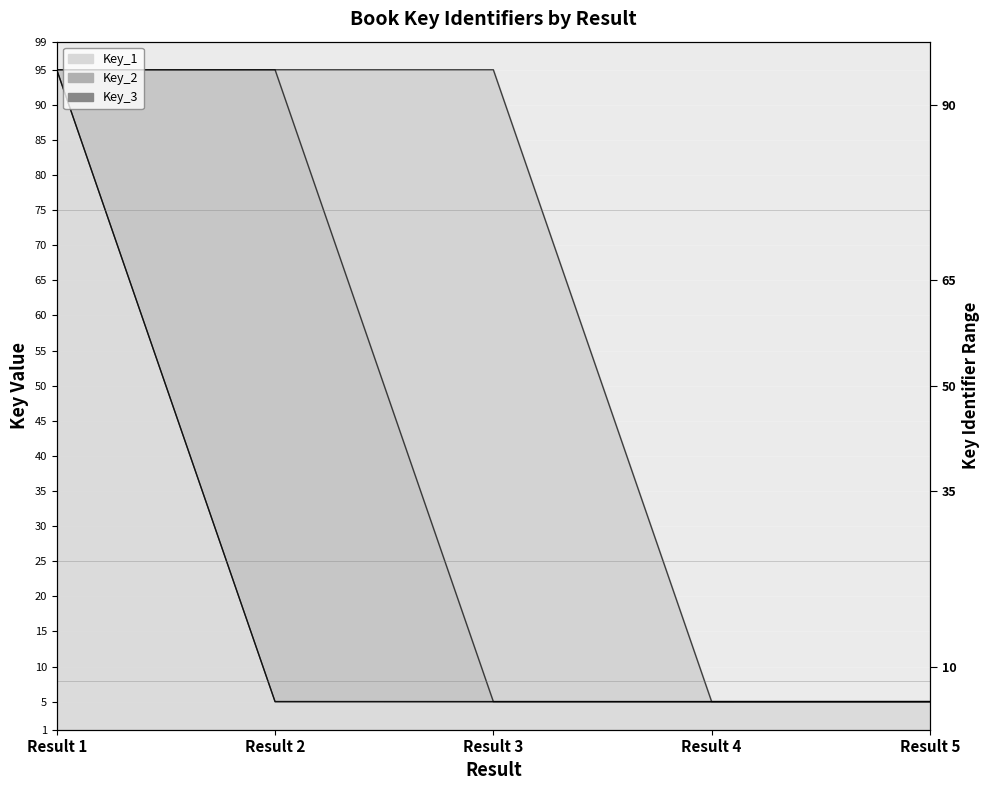

Rank the categories by Key_2 value from lowest to highest.

Result 4, Result 5, Result 3, Result 2, Result 1